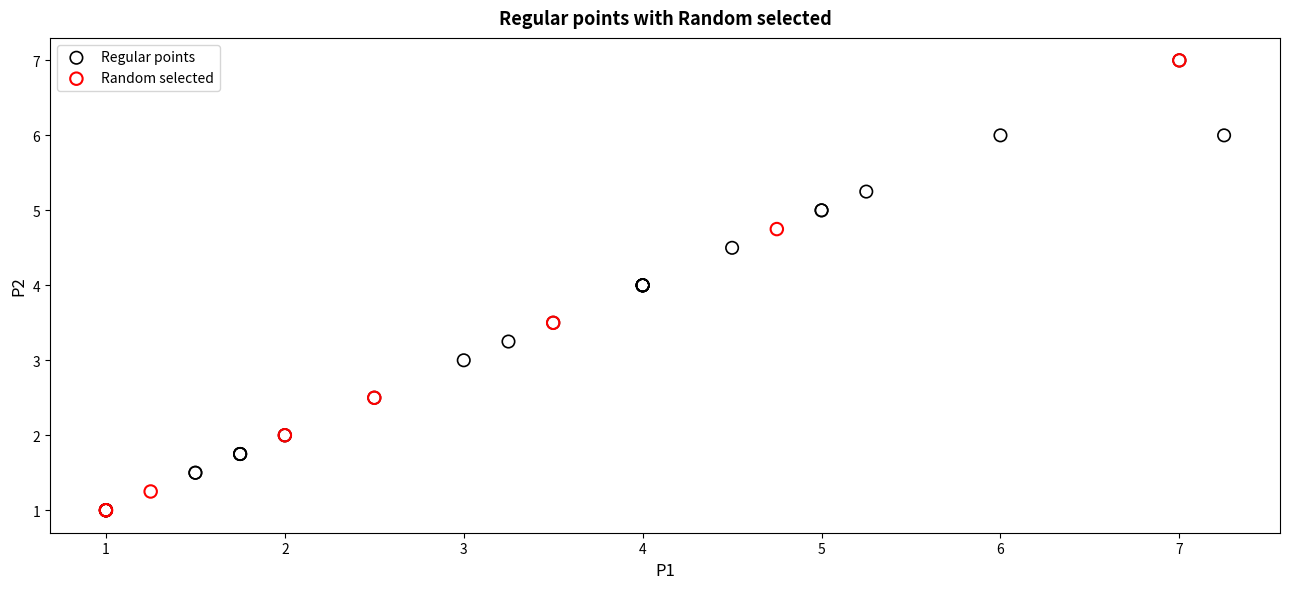

What are all the series names shown in the legend?

Regular points, Random selected